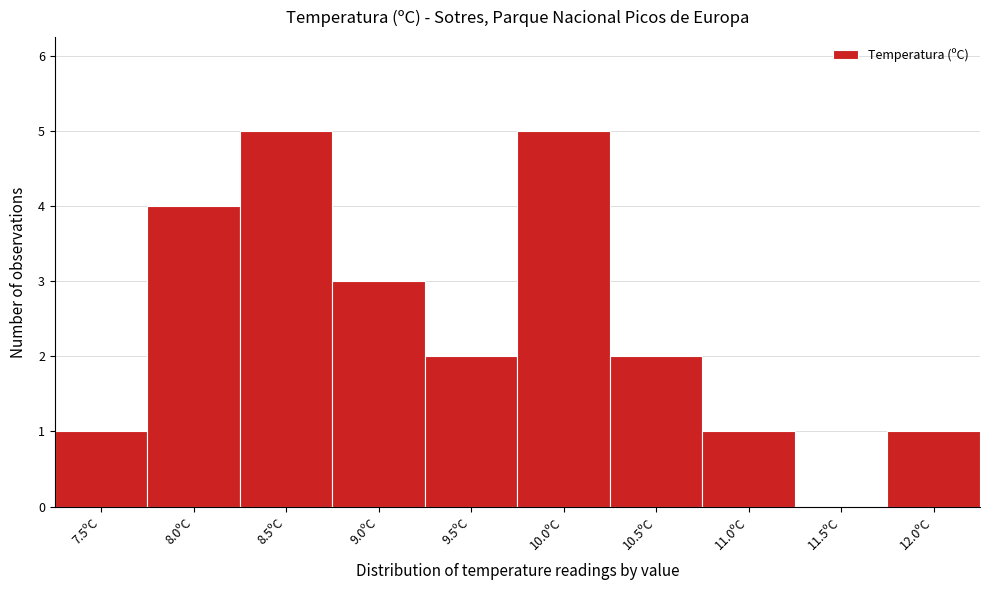

Reading left to right, what are all the values shown in this chart?

7.5ºC=1	8.0ºC=4	8.5ºC=5	9.0ºC=3	9.5ºC=2	10.0ºC=5	10.5ºC=2	11.0ºC=1	11.5ºC=0	12.0ºC=1